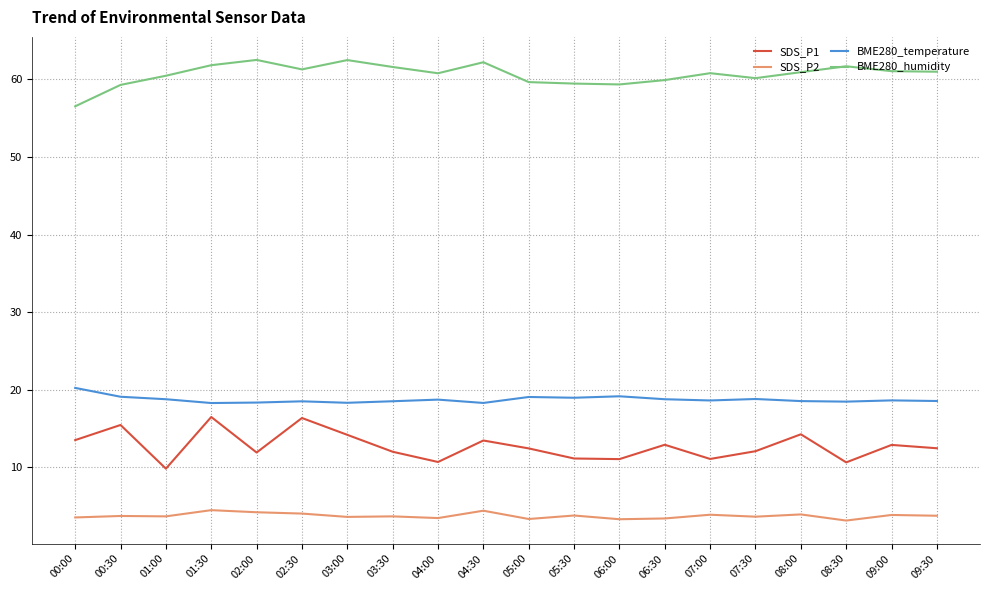

What is the maximum value shown in the chart?

62.5